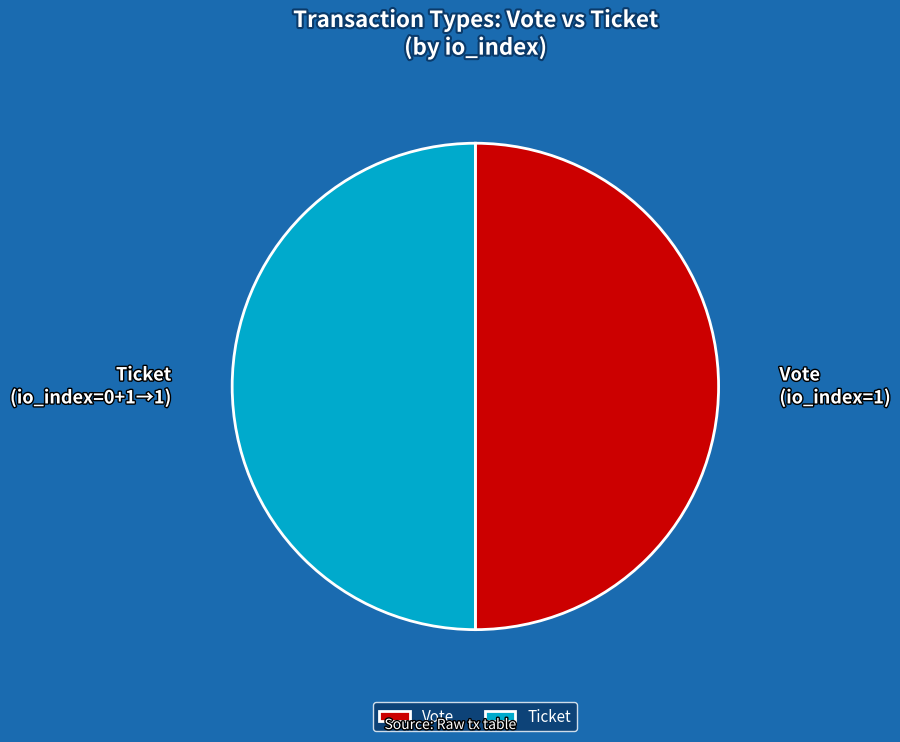

Approximately how many times larger is the value at Vote compared to Ticket?

1.0